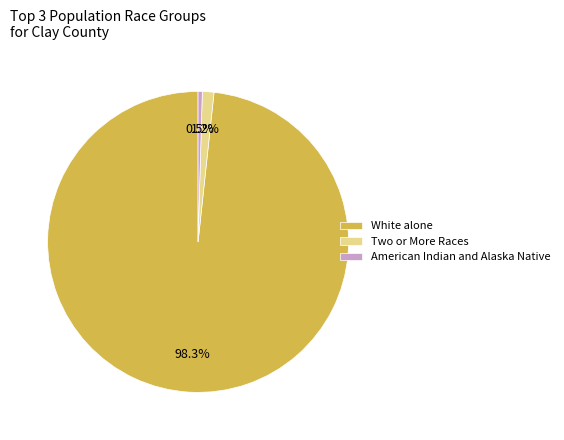

What percentage do Two or More Races and White alone together represent?

99.5%